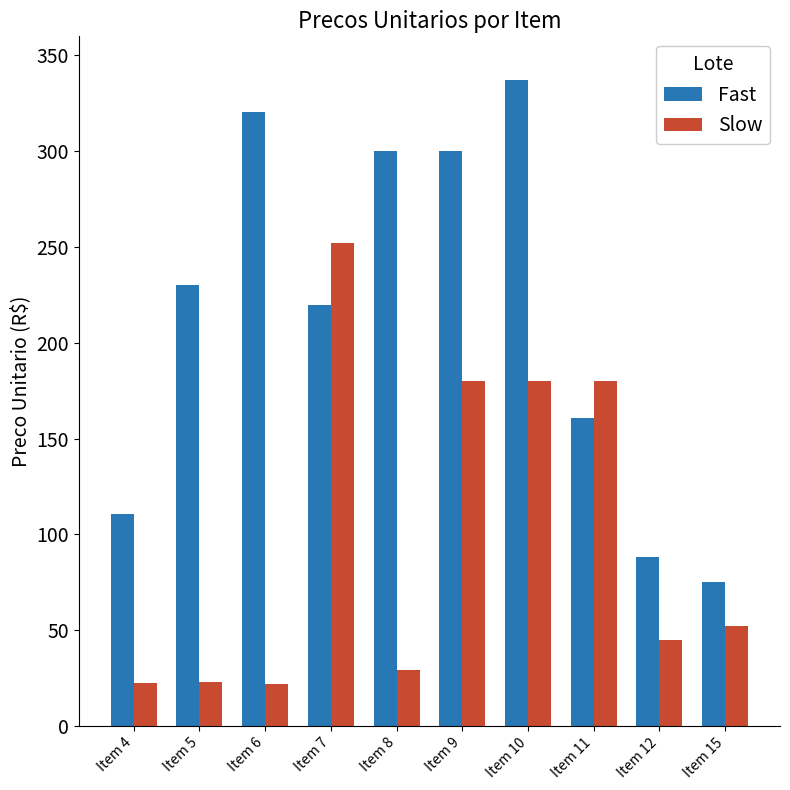

The value of Slow at Item 5 is 23.0. True or false?

True